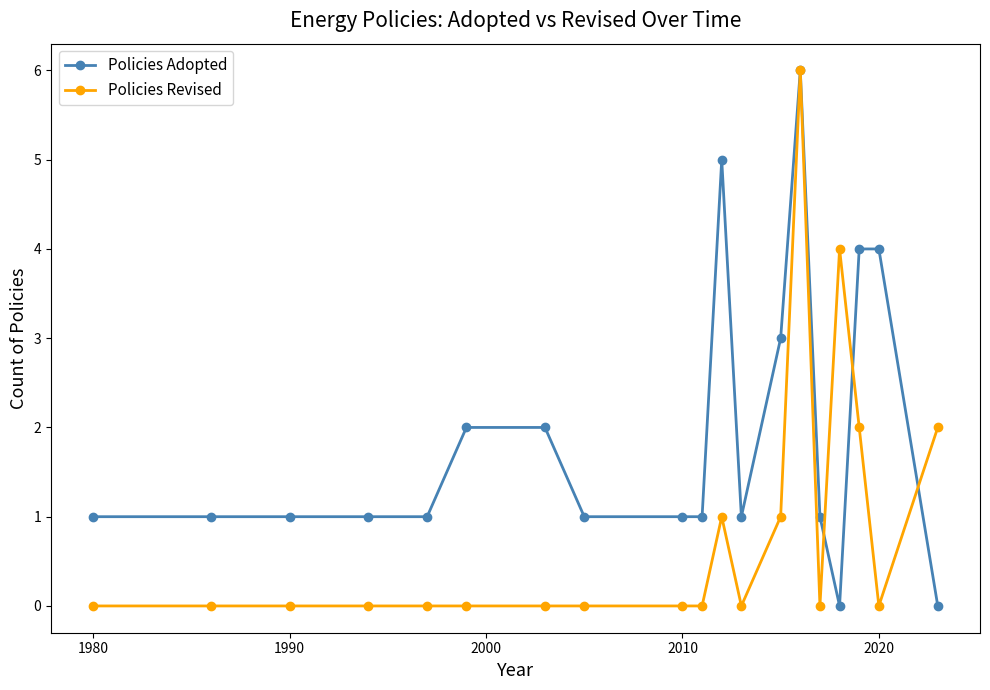

Reading left to right, transcribe all the data shown in this chart.

Policies Adopted: 1	1	1	1	1	2	2	1	1	1	5	1	3	6	1	0	4	4	0
Policies Revised: 0	0	0	0	0	0	0	0	0	0	1	0	1	6	0	4	2	0	2